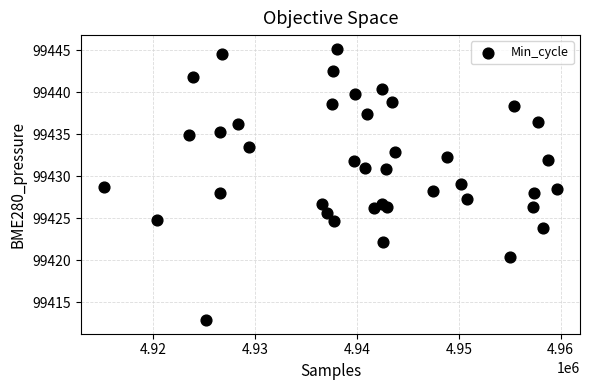

What is the range of X values (max minus min)?

44515.0